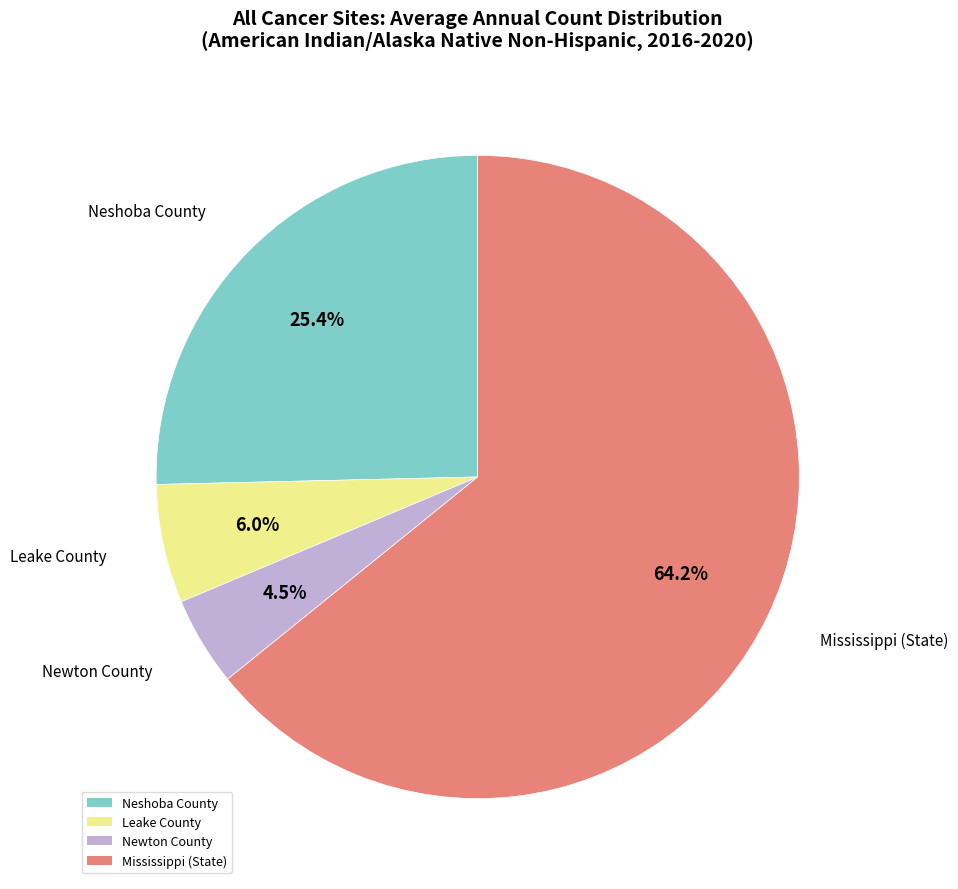

The Newton County slice represents 14% of the pie. True or false?

False